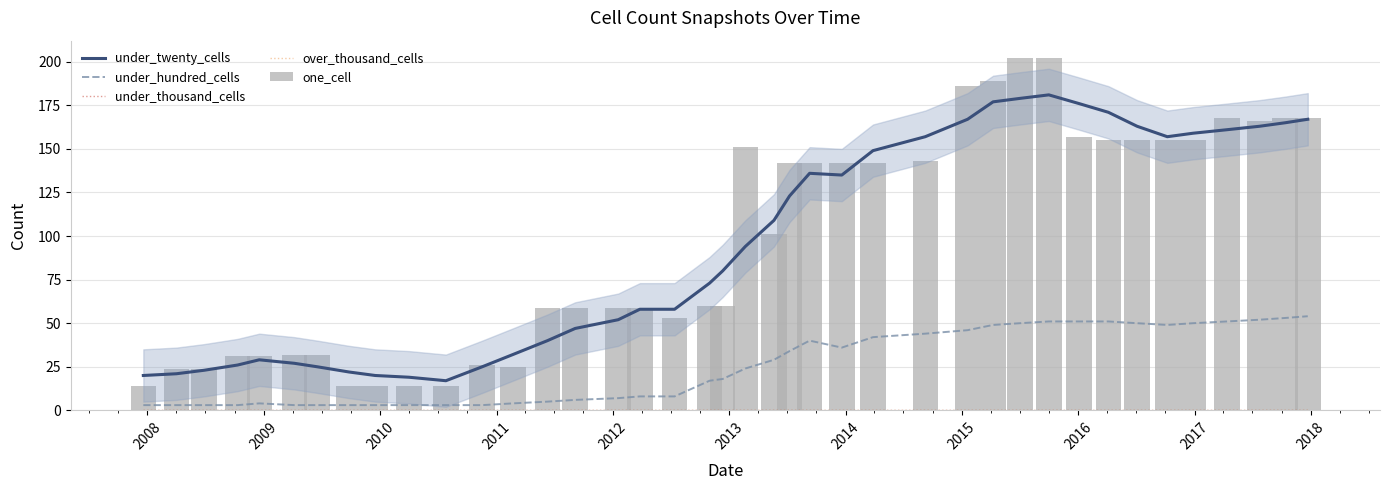

At how many categories does at least one series exceed 199?

2